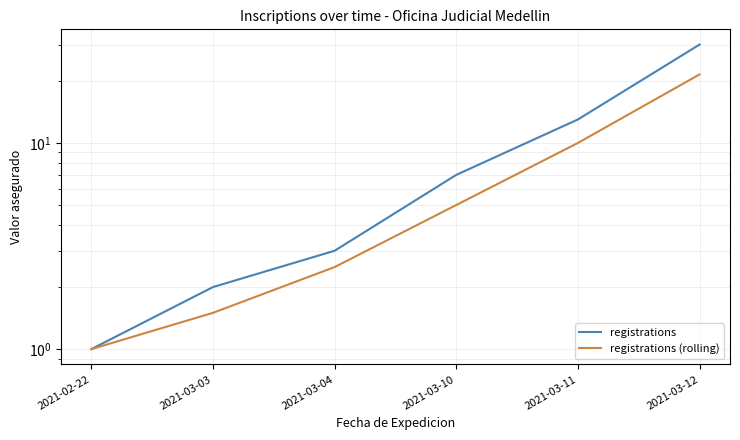

Does the chart display data point markers on the line(s)?

No